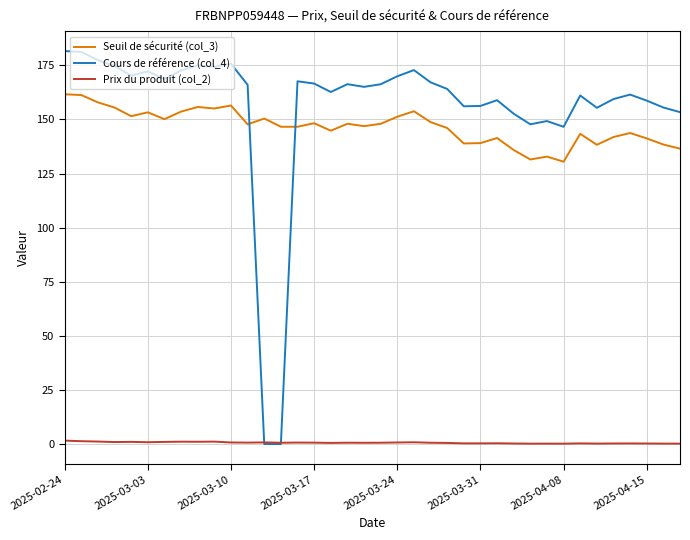

Which series has the largest total across all categories?

Cours de référence (col_4)